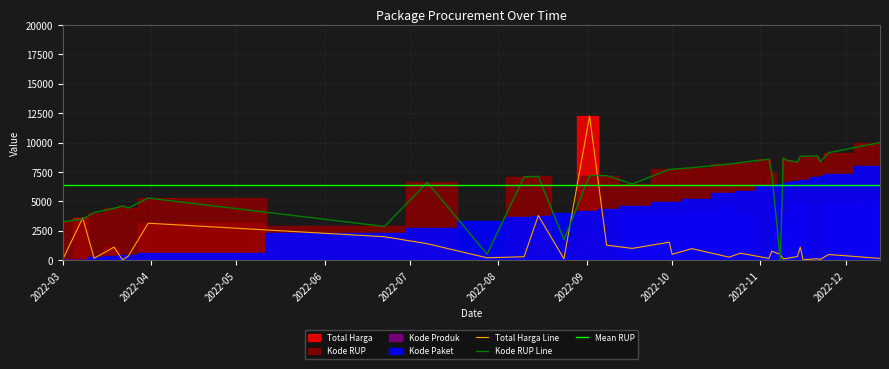

What is the highest value of the Total Harga Line series?

12246.8